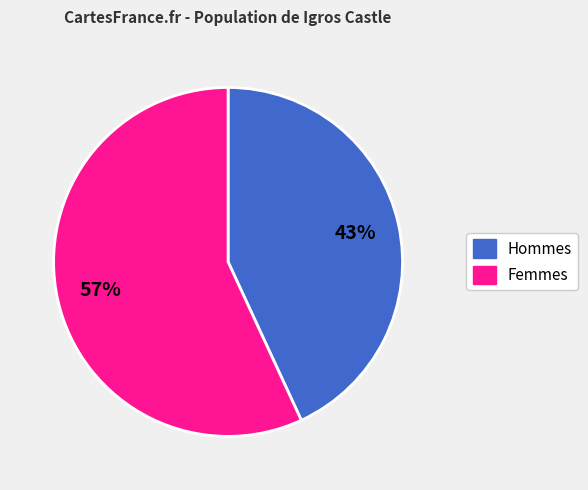

To the nearest percent, what is the difference between the largest and smallest slice percentages?

14%